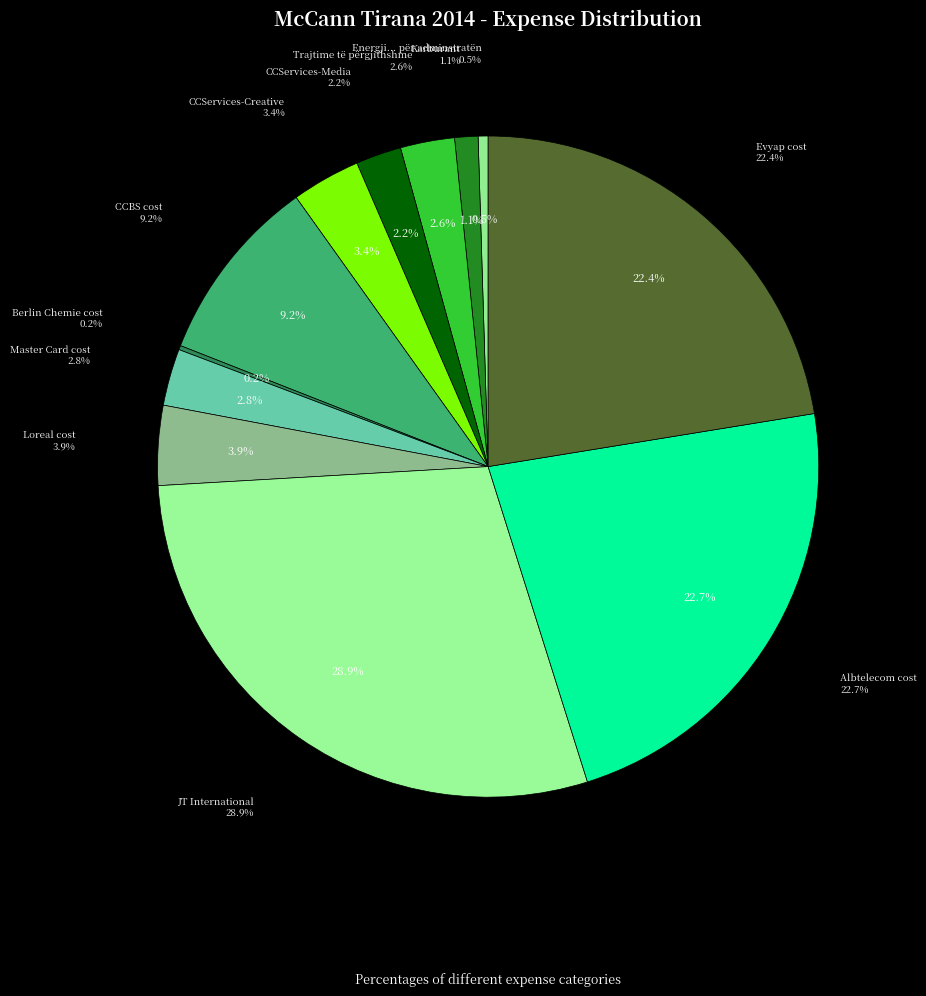

True or false: Evyap cost accounts for 29% of the total.

False